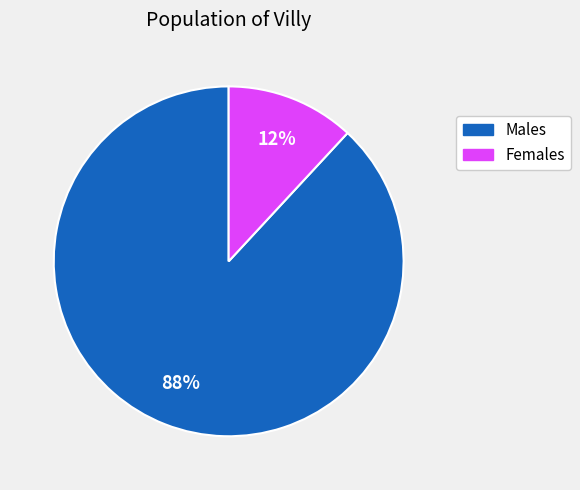

To the nearest percent, what is the difference between the largest and smallest slice percentages?

76%